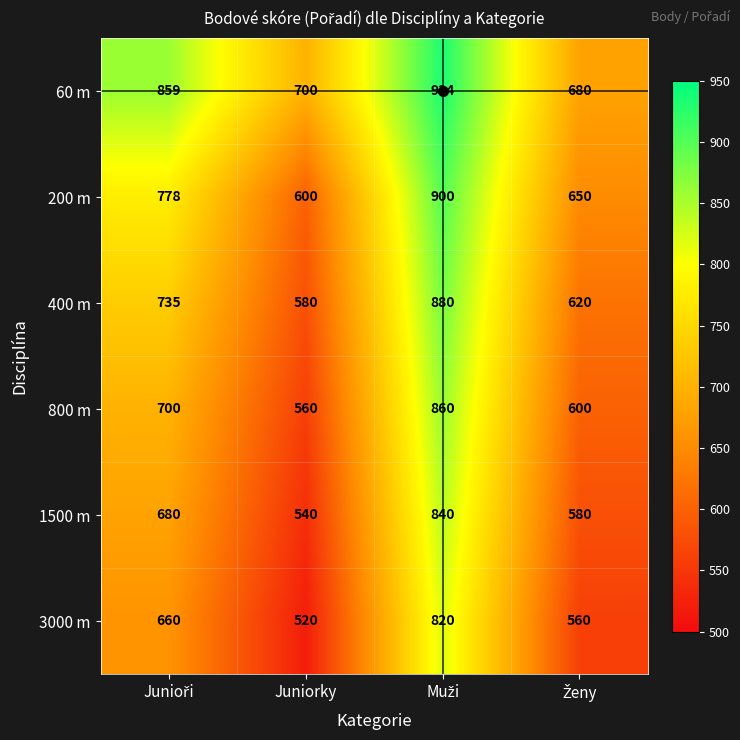

Which label corresponds to the smallest value in the chart?

Juniorky